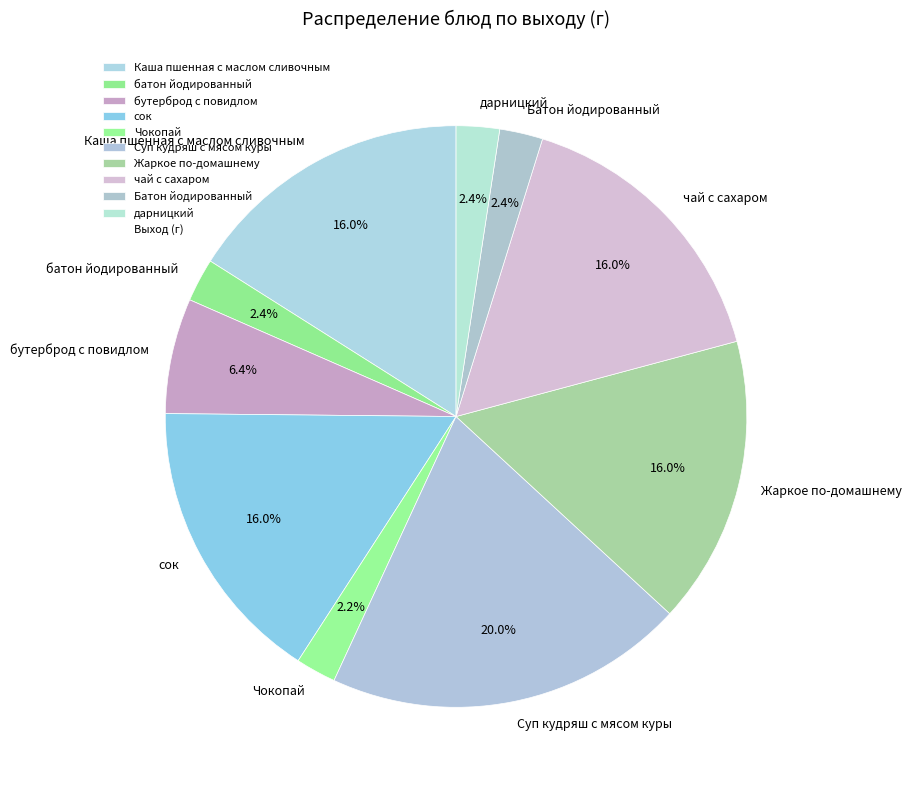

What percentage is the Каша пшенная с маслом сливочным slice, to the nearest percent?

16%